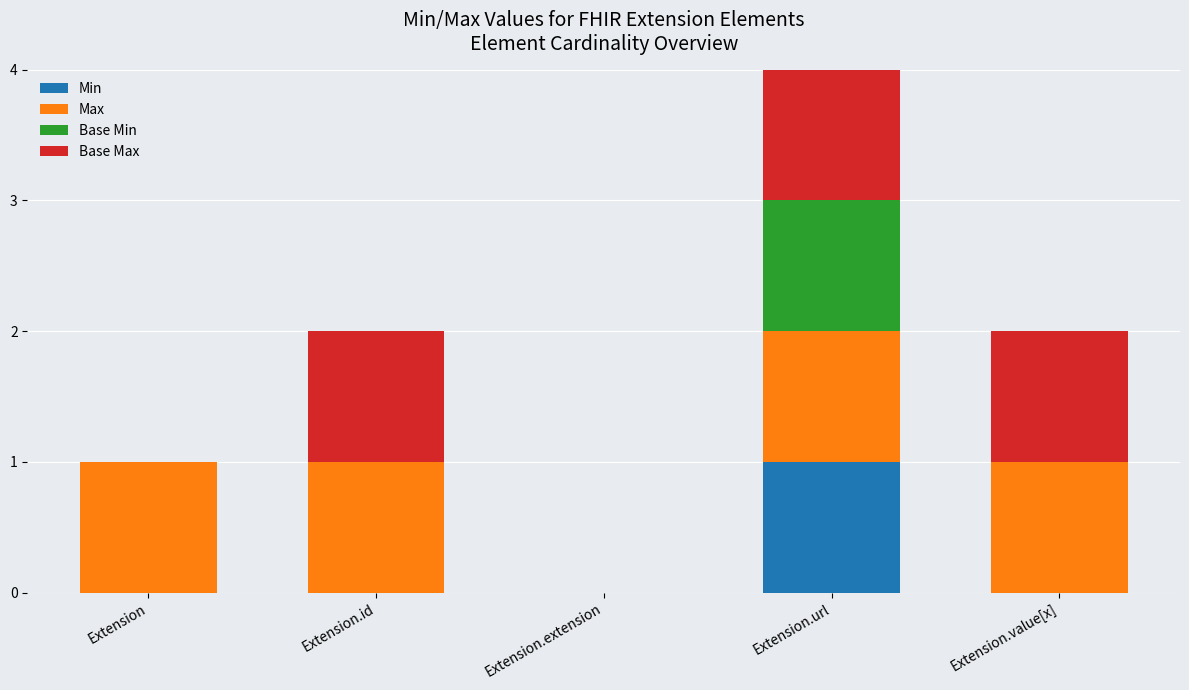

At which category is the sum across all series the highest?

Extension.url